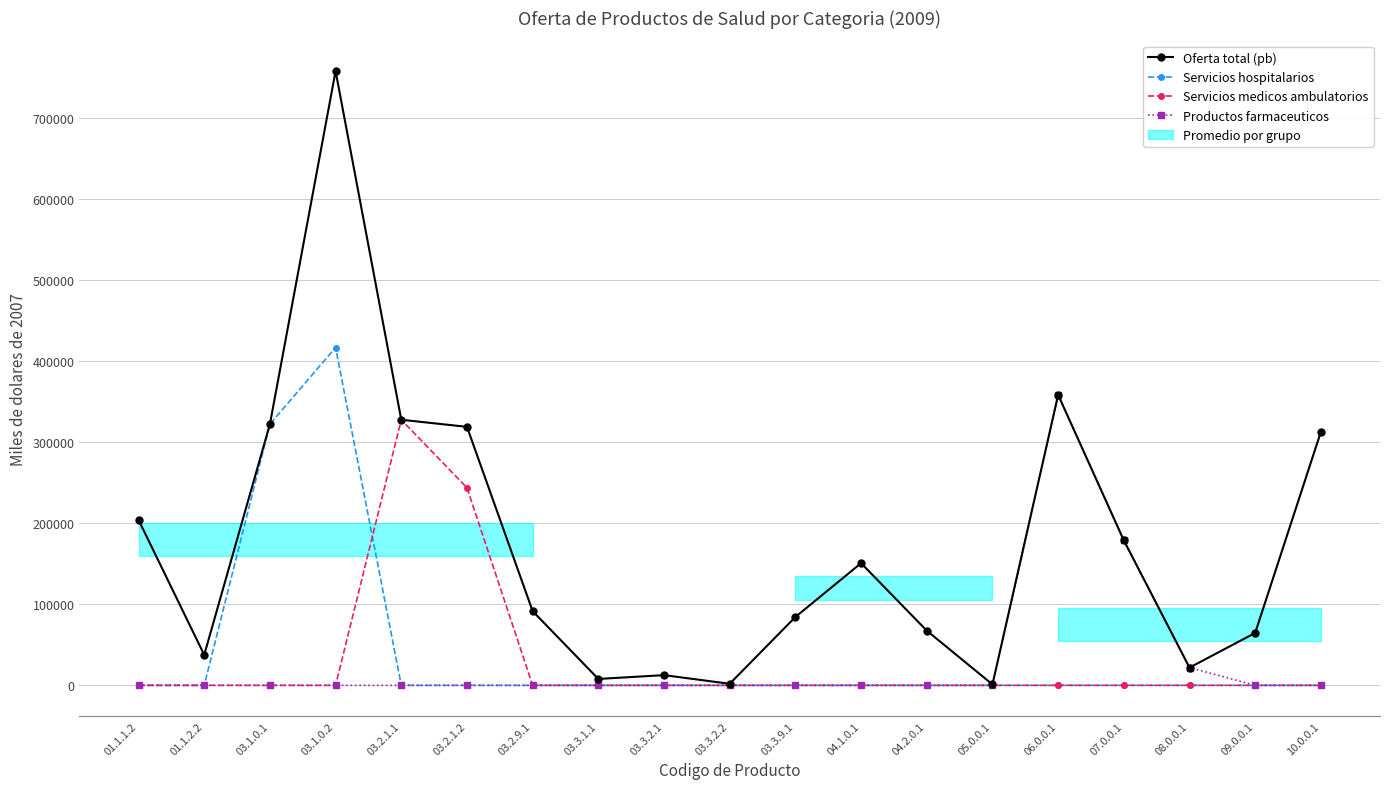

Which series changed the most between 01.1.1.2 and 03.2.9.1?

Oferta total (pb)